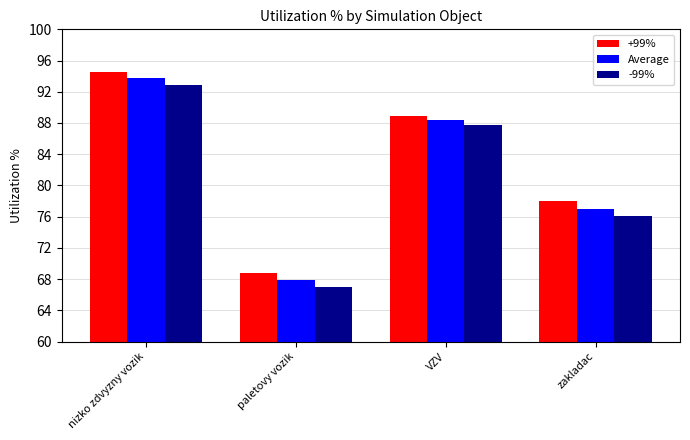

Reading right to left, what are all the values shown in this chart?

+99%: zakladac=78.0	VZV=88.9	paletovy vozik=68.8	nizko zdvyzny vozik=94.5
Average: zakladac=77.0	VZV=88.3	paletovy vozik=67.9	nizko zdvyzny vozik=93.7
-99%: zakladac=76.1	VZV=87.7	paletovy vozik=67.0	nizko zdvyzny vozik=92.9